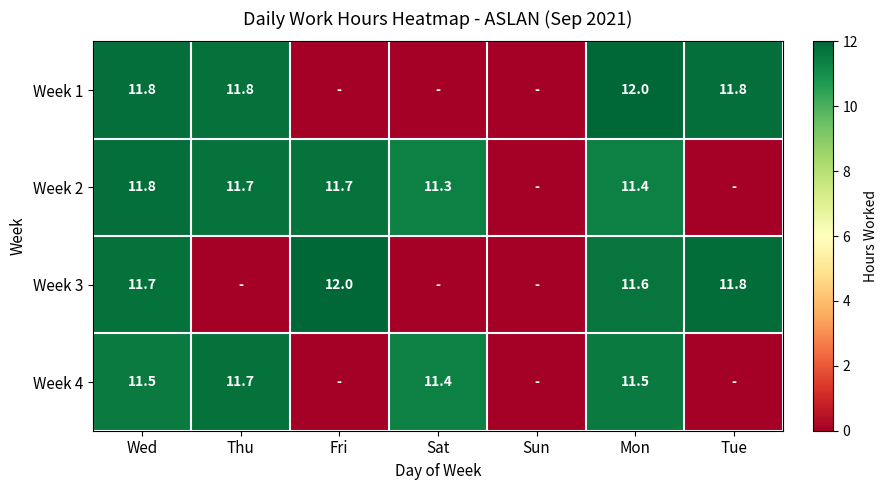

Is it true that Week 2 equals 11.8 at Wed?

True